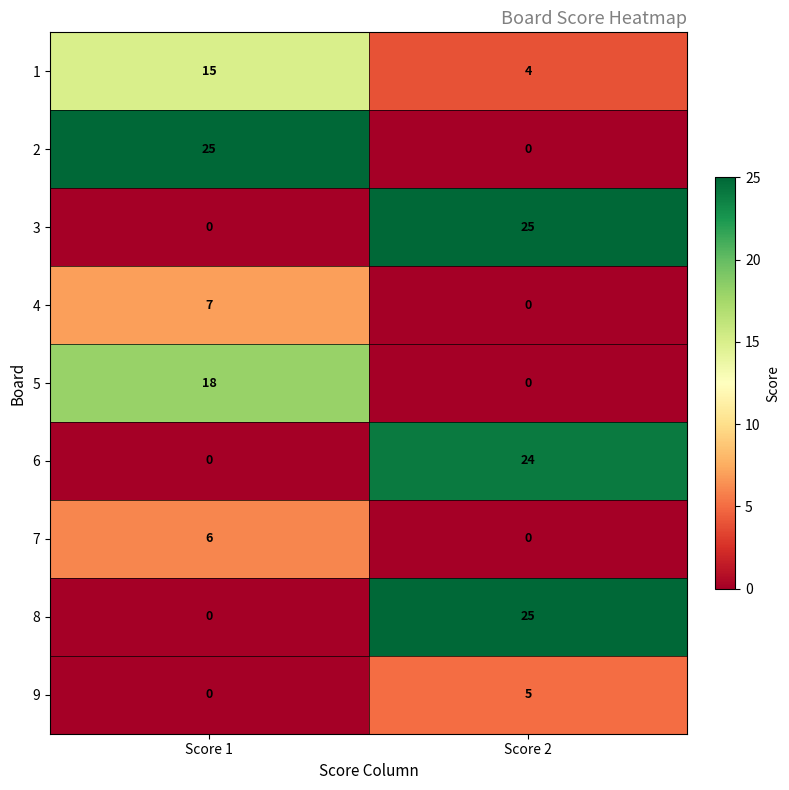

At which category is the sum across all series the highest?

Score 2